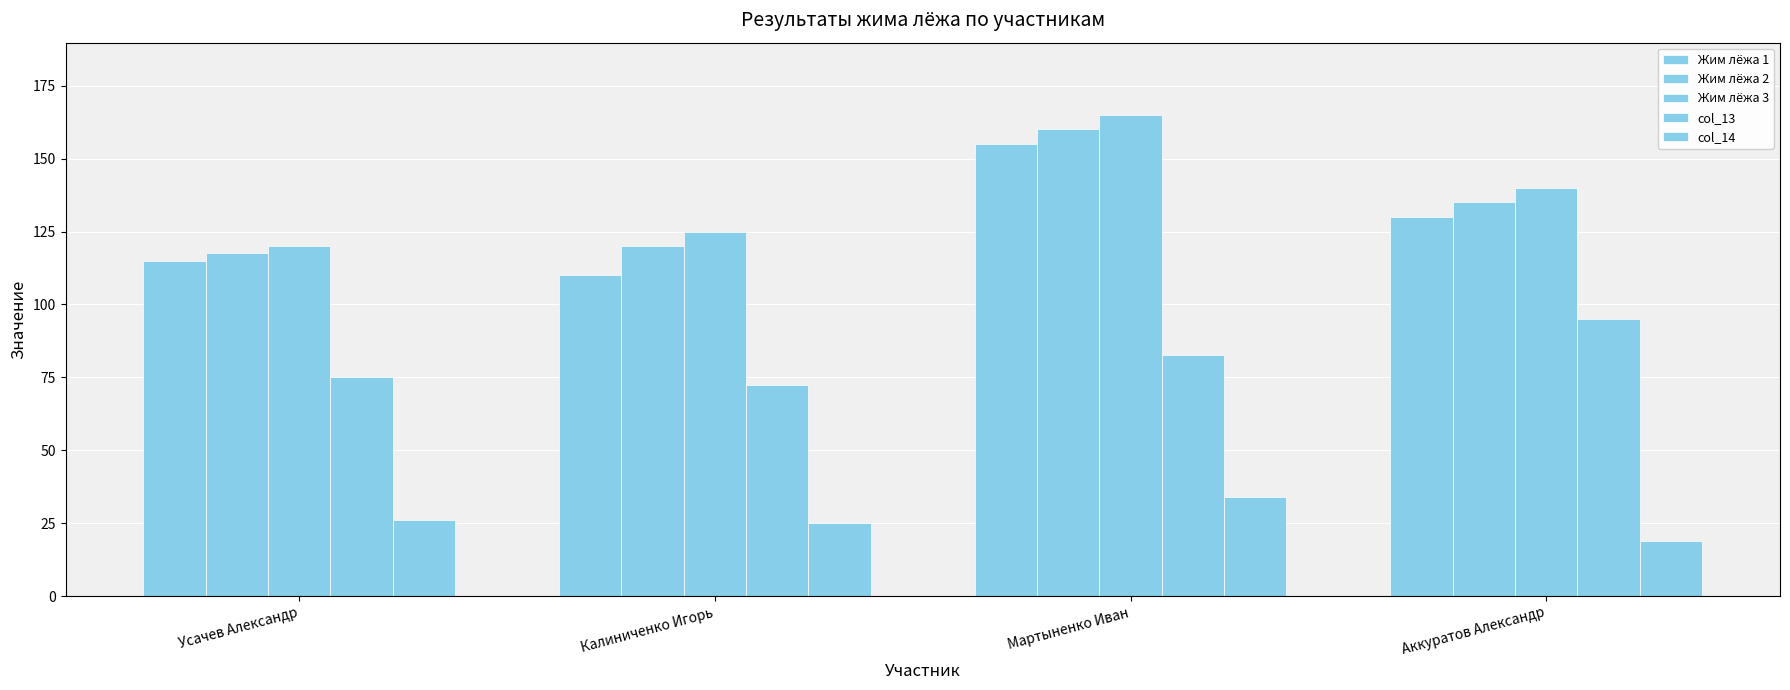

Reading left to right, what are all the values shown in this chart?

Жим лёжа 1: Усачев Александр=115.0	Калиниченко Игорь=110.0	Мартыненко Иван=155.0	Аккуратов Александр=130.0
Жим лёжа 2: Усачев Александр=117.5	Калиниченко Игорь=120.0	Мартыненко Иван=160.0	Аккуратов Александр=135.0
Жим лёжа 3: Усачев Александр=120.0	Калиниченко Игорь=125.0	Мартыненко Иван=165.0	Аккуратов Александр=140.0
col_13: Усачев Александр=75.0	Калиниченко Игорь=72.5	Мартыненко Иван=82.5	Аккуратов Александр=95.0
col_14: Усачев Александр=26.0	Калиниченко Игорь=25.0	Мартыненко Иван=34.0	Аккуратов Александр=19.0